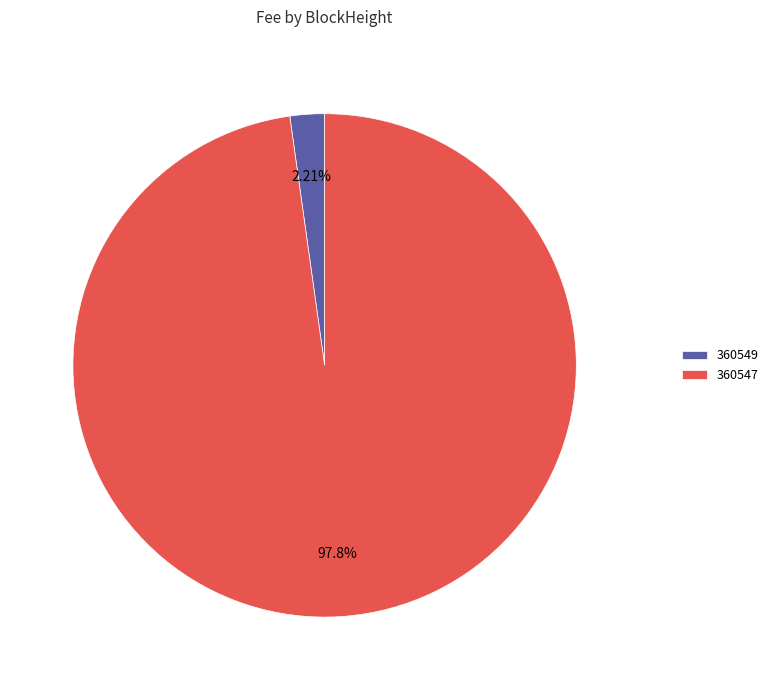

What is the smallest slice in the pie chart?

360549